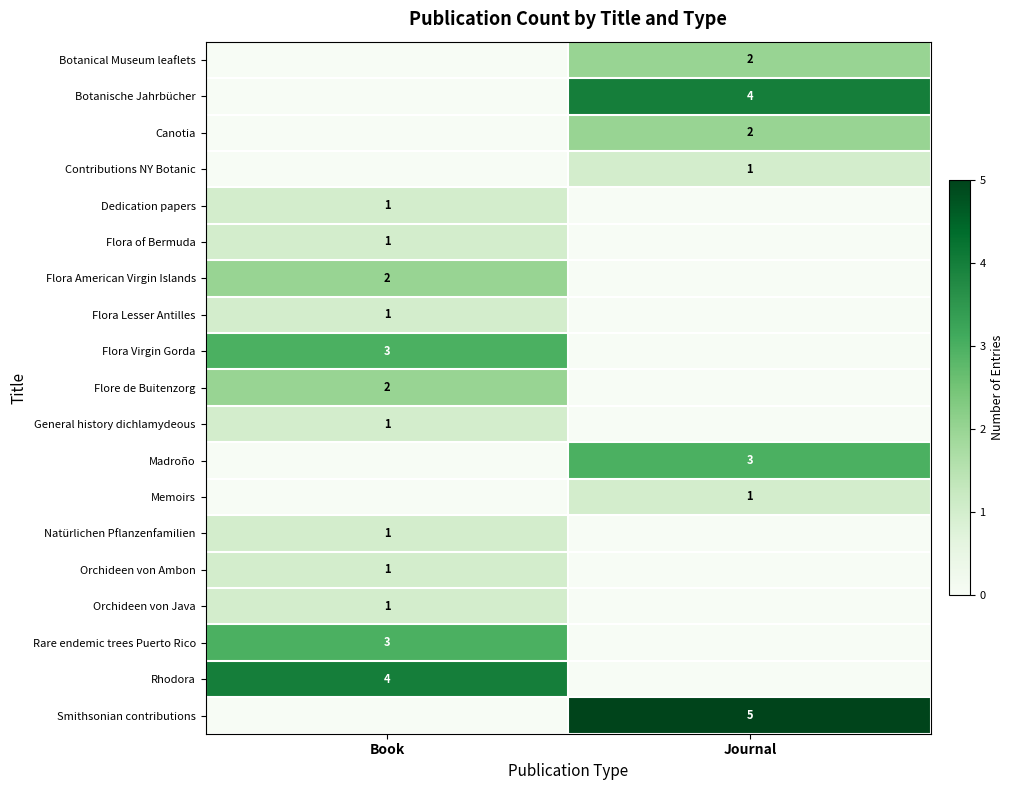

True or false: Canotia has a value of 2 at Journal.

True